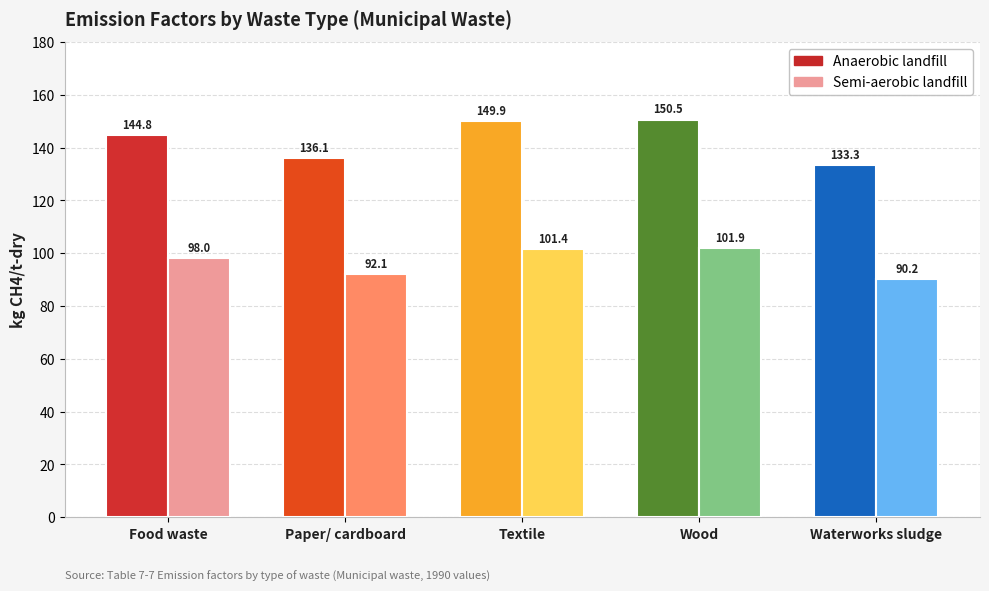

How many bars are there in total?

10